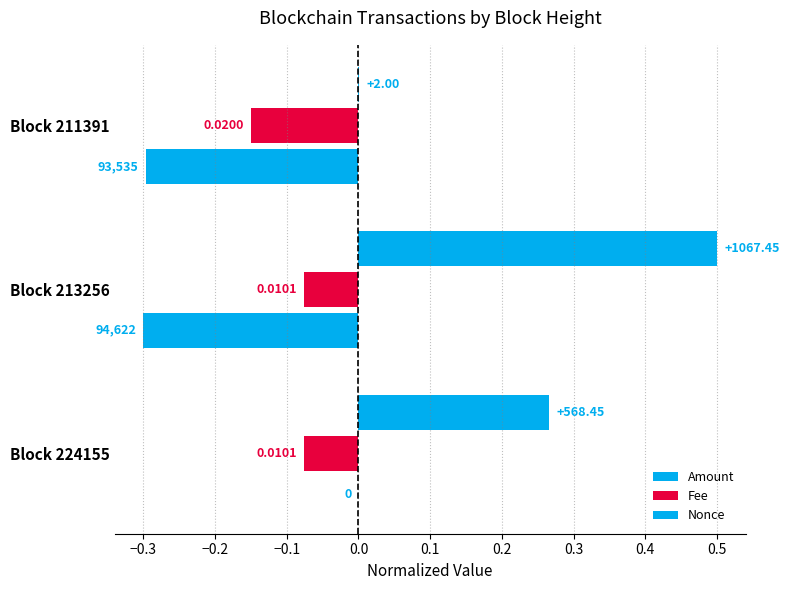

What are all the series names shown in the legend?

Amount, Fee, Nonce